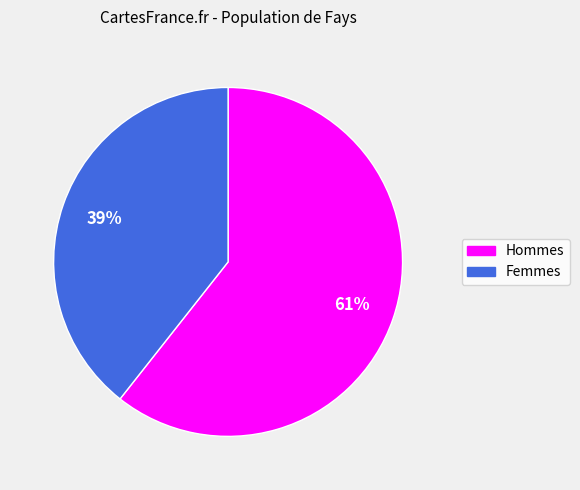

Is there a majority slice in this chart?

Yes